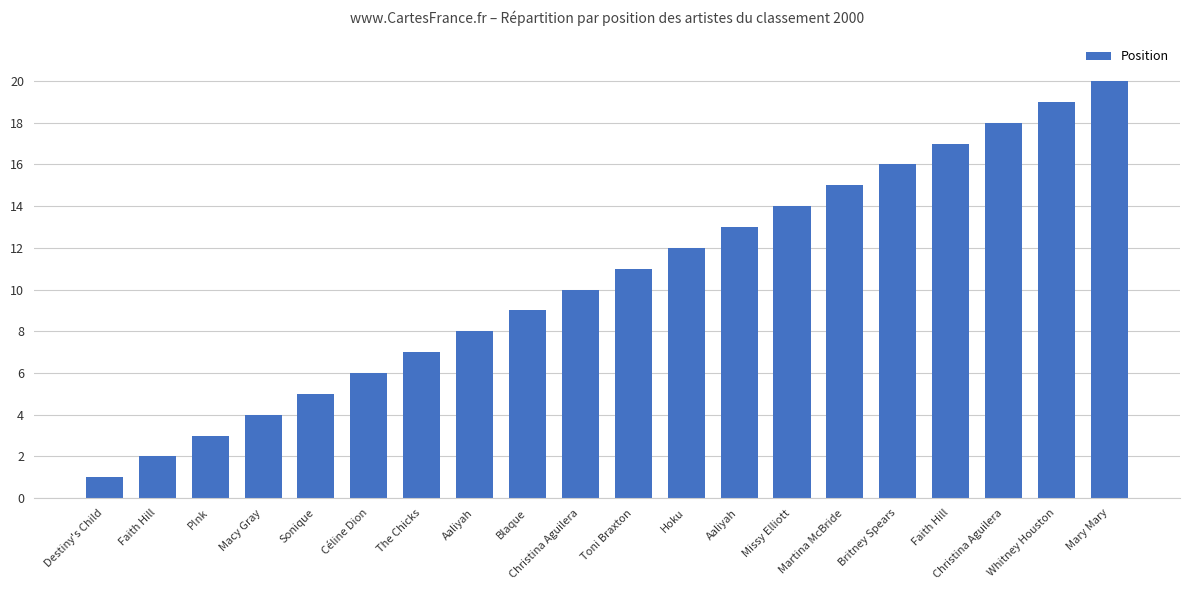

How many data points does each series have?

20